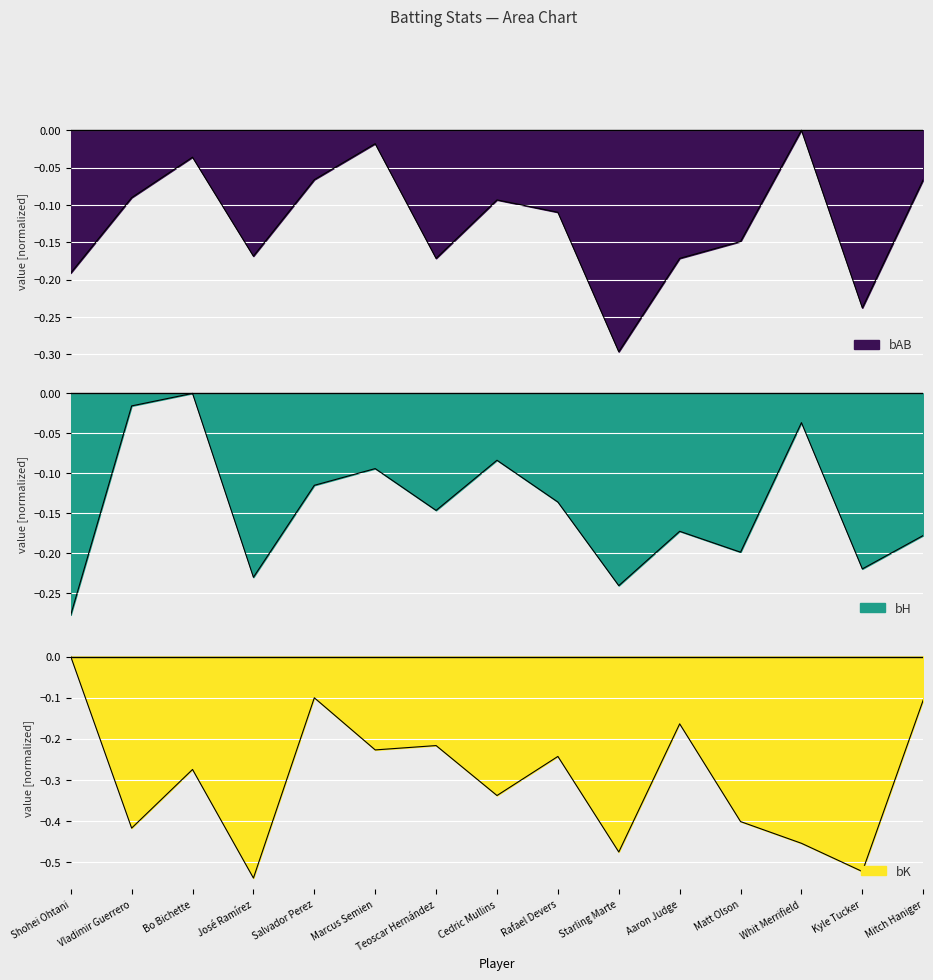

What are all the series names shown in the legend?

bAB, bH, bK